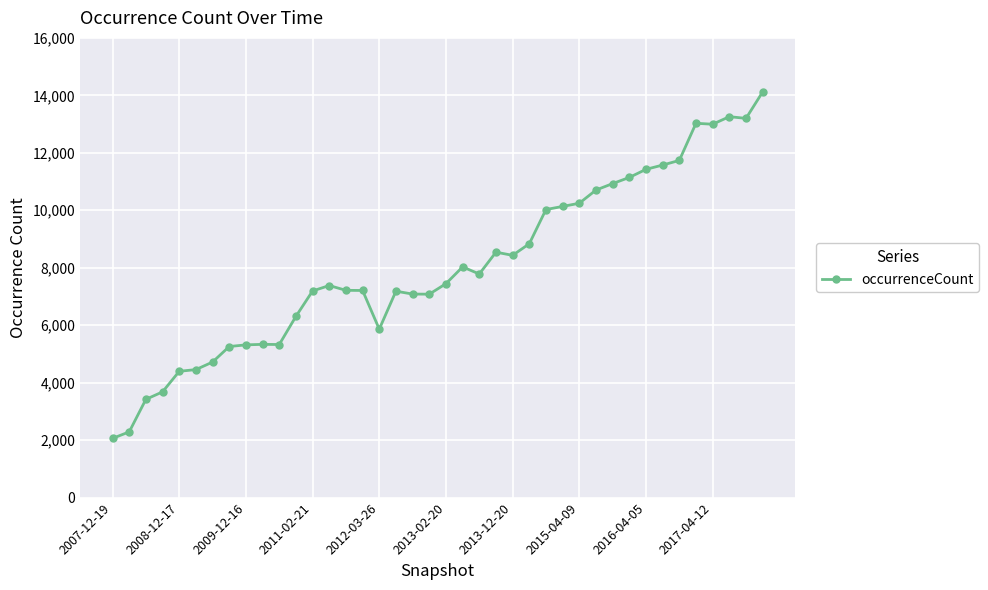

What is the value of the 23rd point from the left?

7782